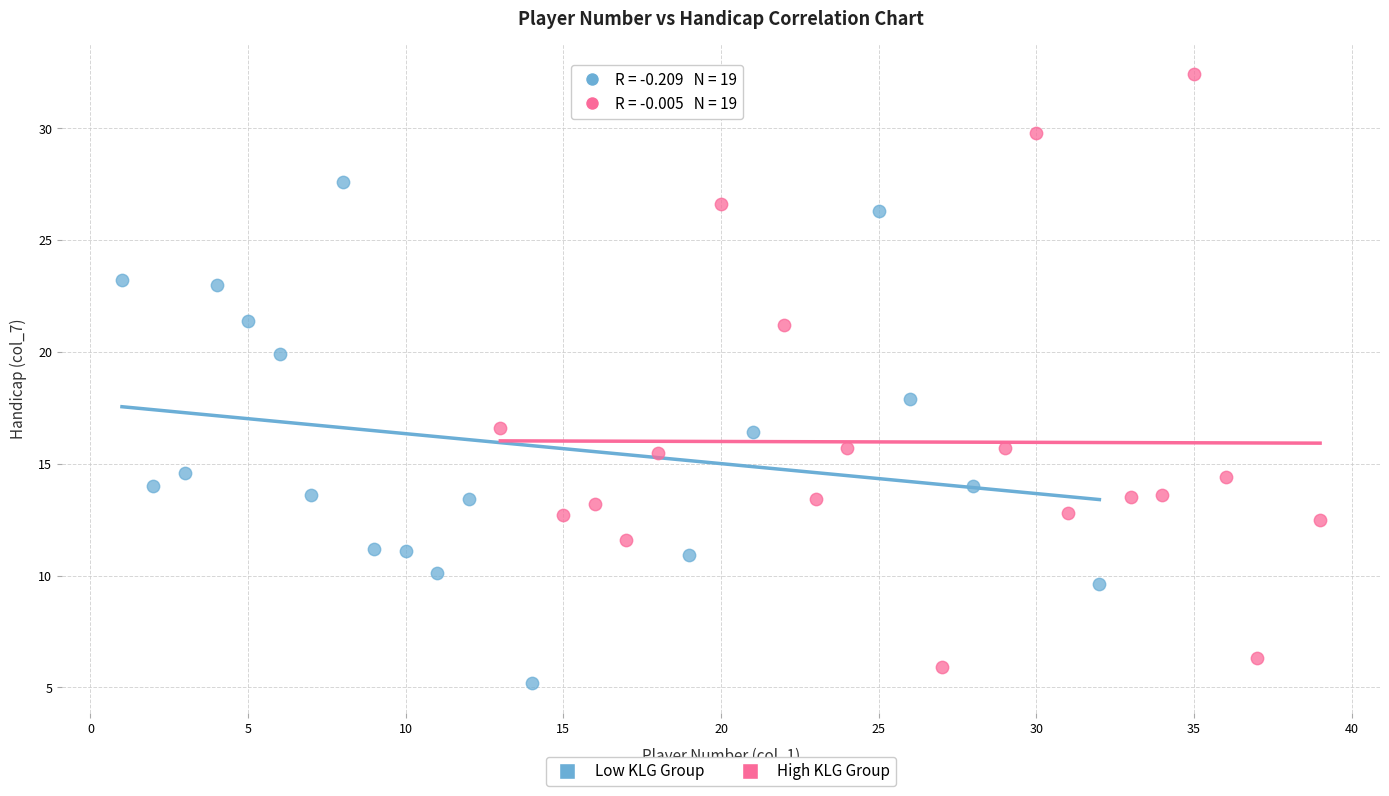

Which series contains the lowest Y value?

Low KLG Group